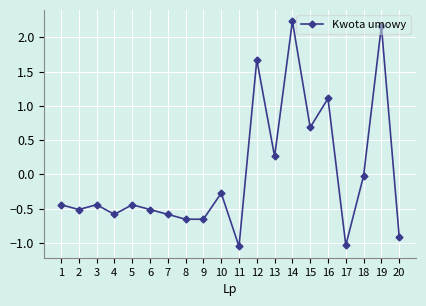

The value at 16 is 1.1. True or false?

True